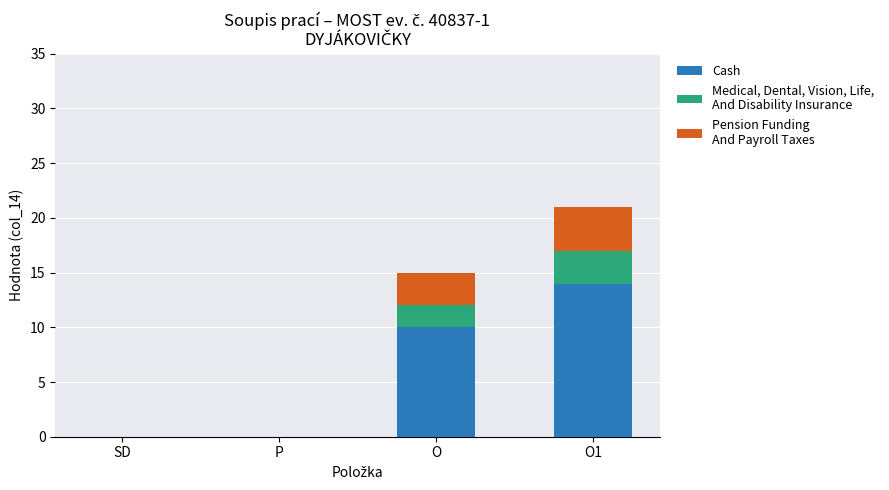

What is the total value across all series at O?

15